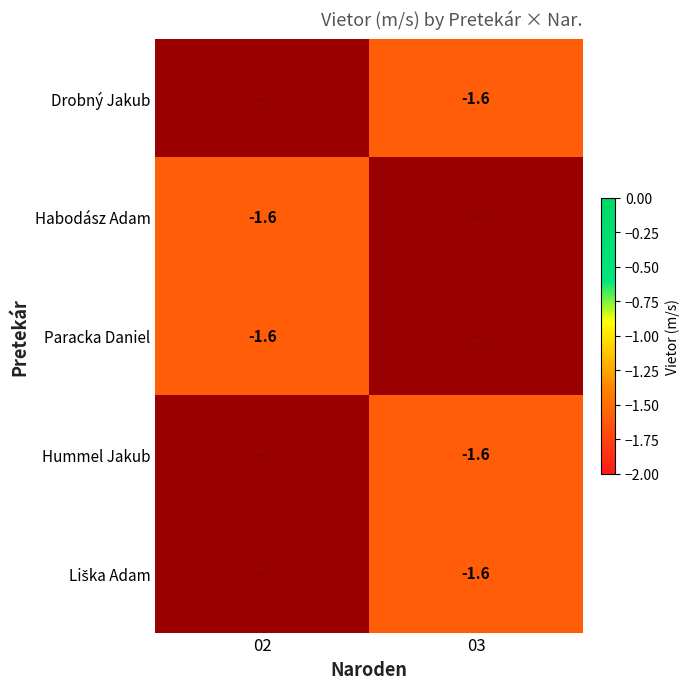

True or false: Paracka Daniel has a value of -1.1 at 02.

False